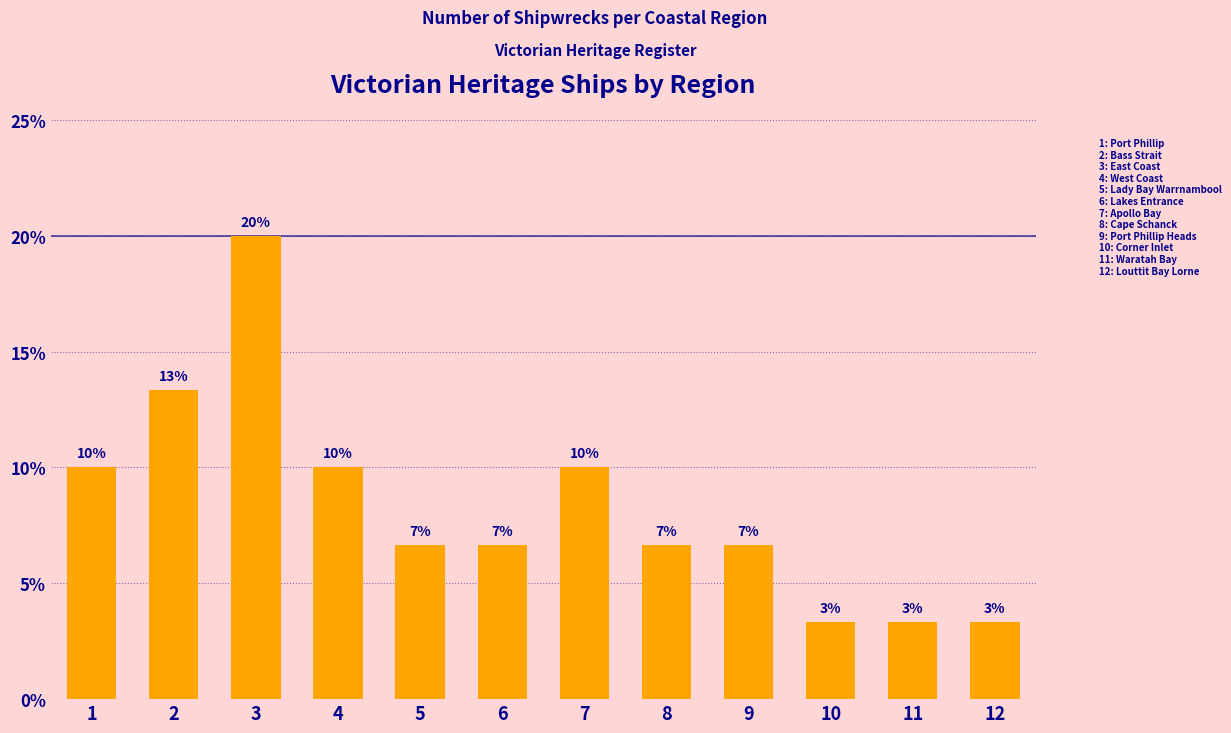

Does the chart contain stacked bars?

No